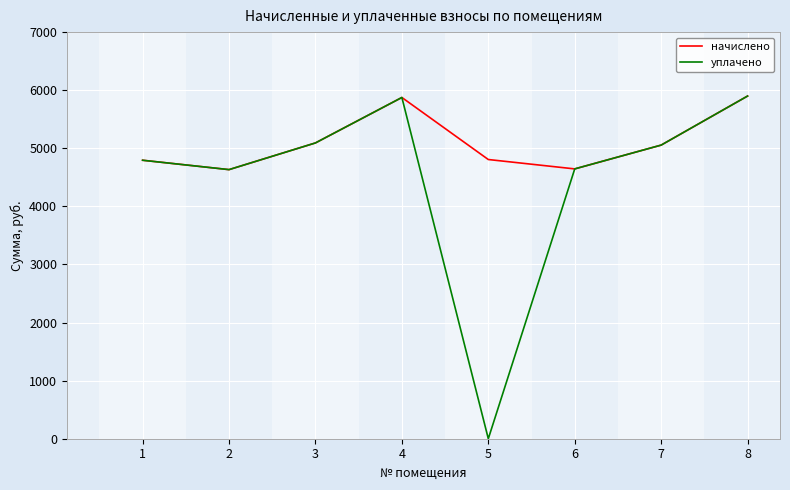

List the series in order of their overall mean, highest first.

начислено, уплачено